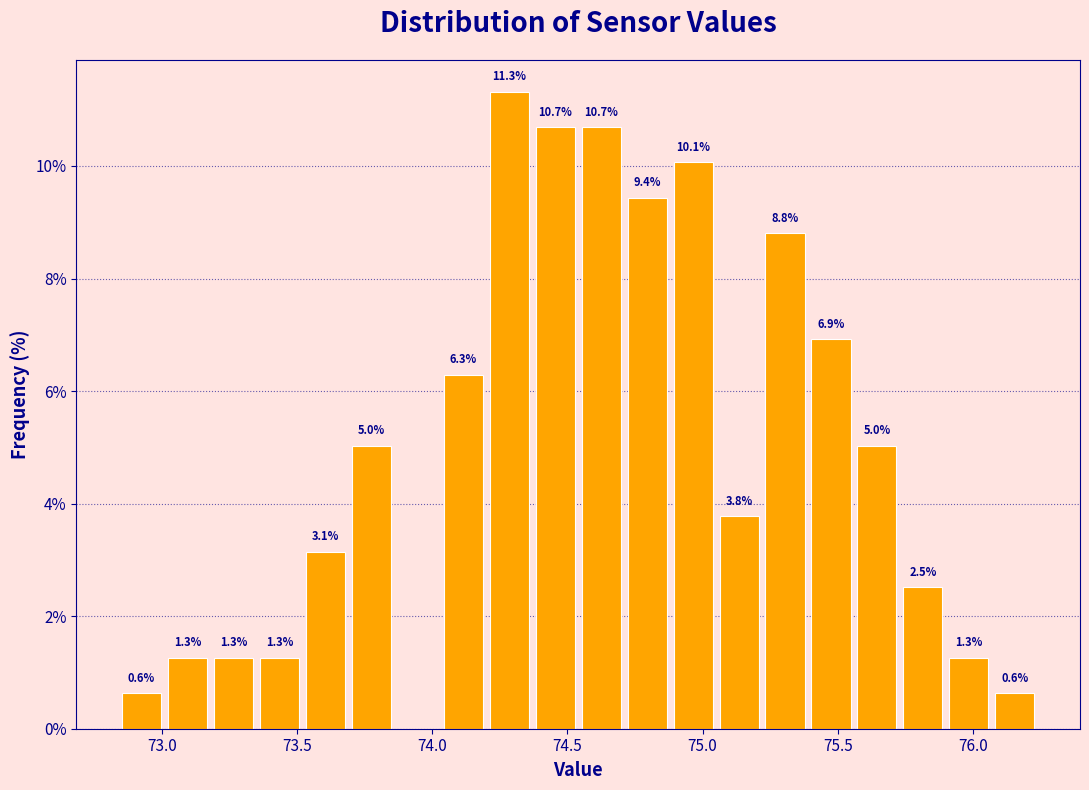

Around what value on the x-axis is the tallest bar? Give the approximate position of its centre, as read against the axis.

74.30